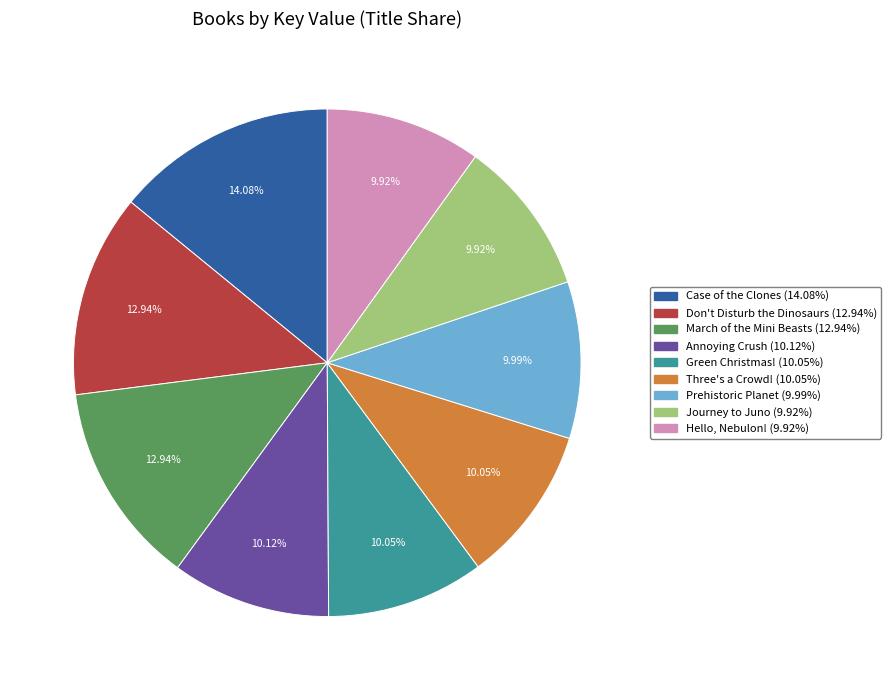

Does Hello, Nebulon! account for over 50% of the chart?

No